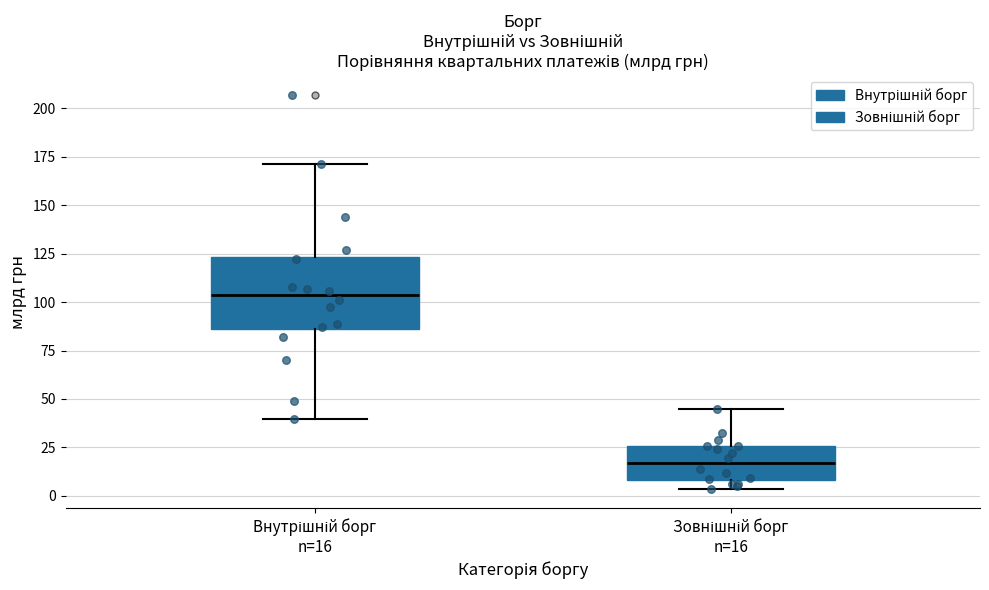

Reading left to right, transcribe this box plot: for each box, give where its median line is, the range the box spans, and where its two whiskers end, as read against the y-axis. The values are not printed on the chart, so give them approximately, as read against the axis.

Внутрішній борг n=16: median 105, box 85 to 125, whiskers 40 to 170
Зовнішній борг n=16: median 15, box 10 to 25, whiskers 5 to 45